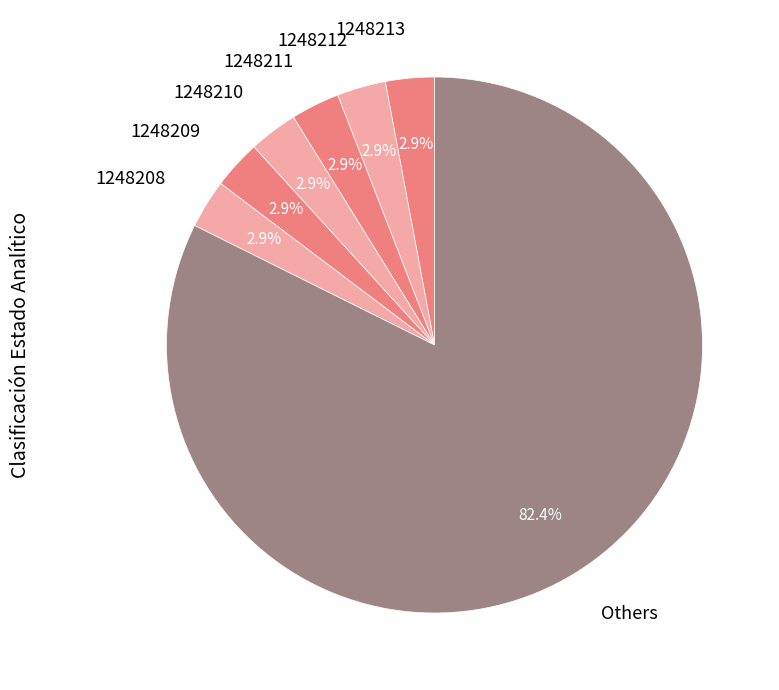

What percentage is the 1248213 slice, to the nearest percent?

3%